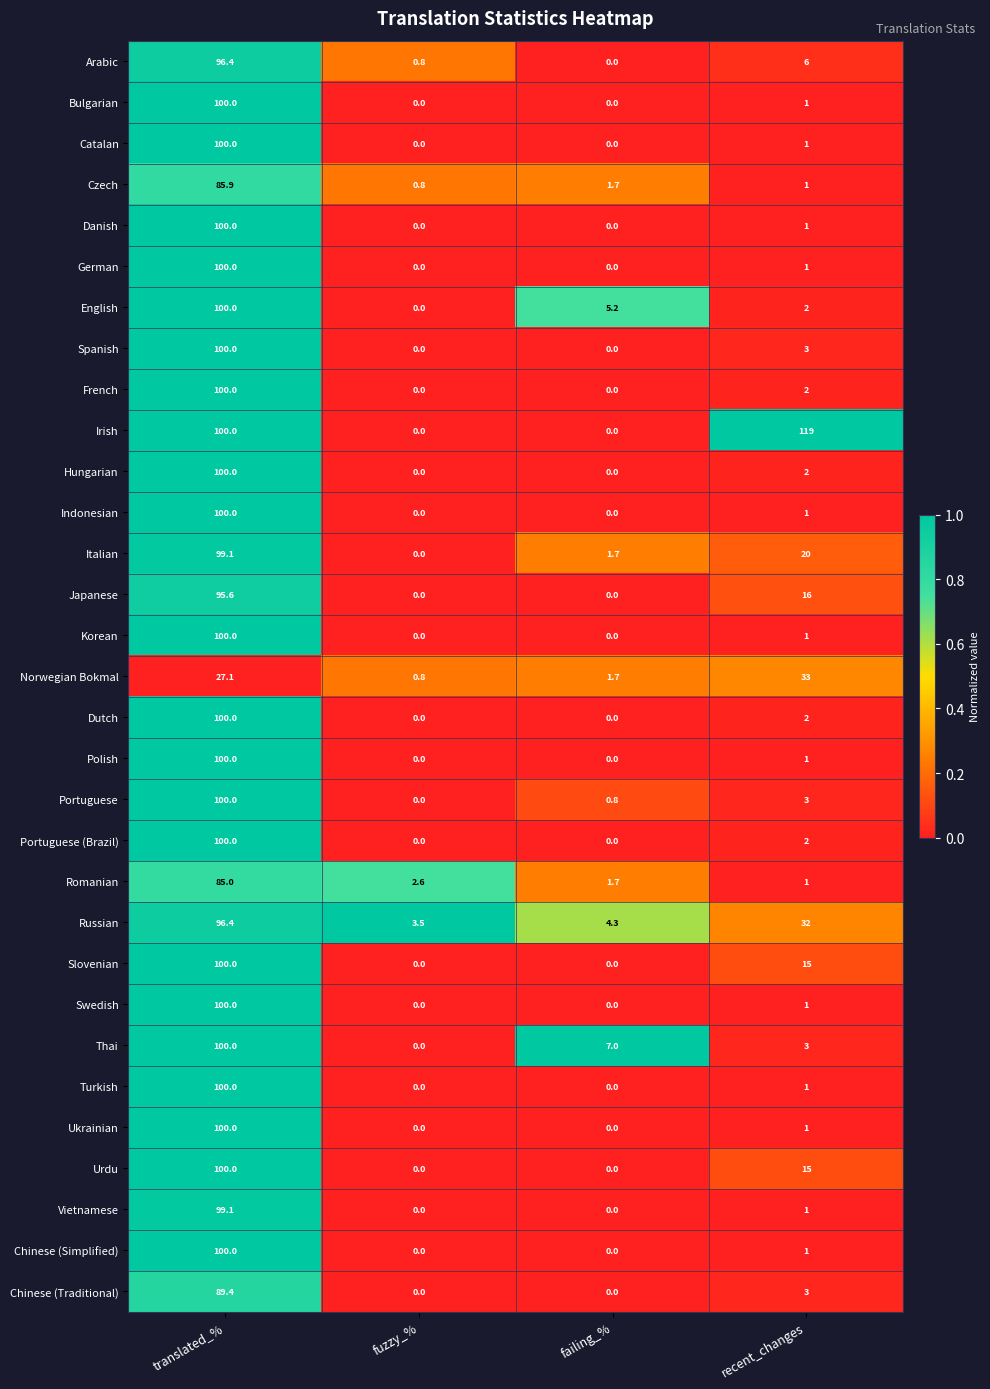

At which label is Arabic closest to 48?

recent_changes